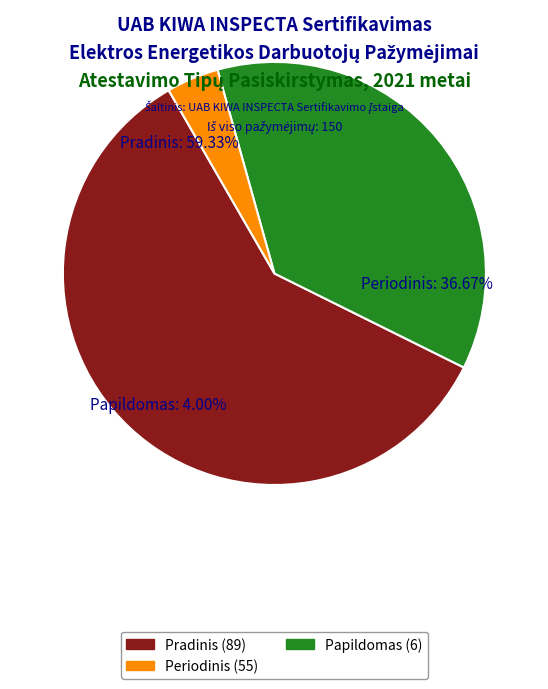

Do Papildomas and Pradinis together represent more than half of the pie?

Yes